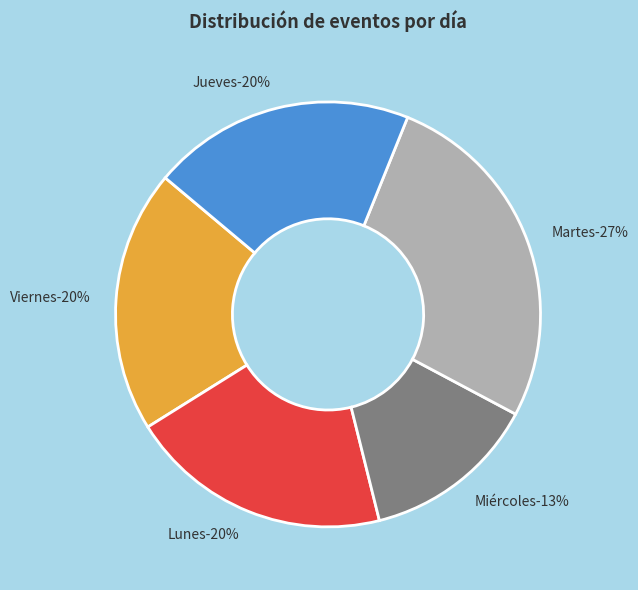

Rank the categories by value from highest to lowest.

Martes, Viernes, Lunes, Jueves, Miércoles